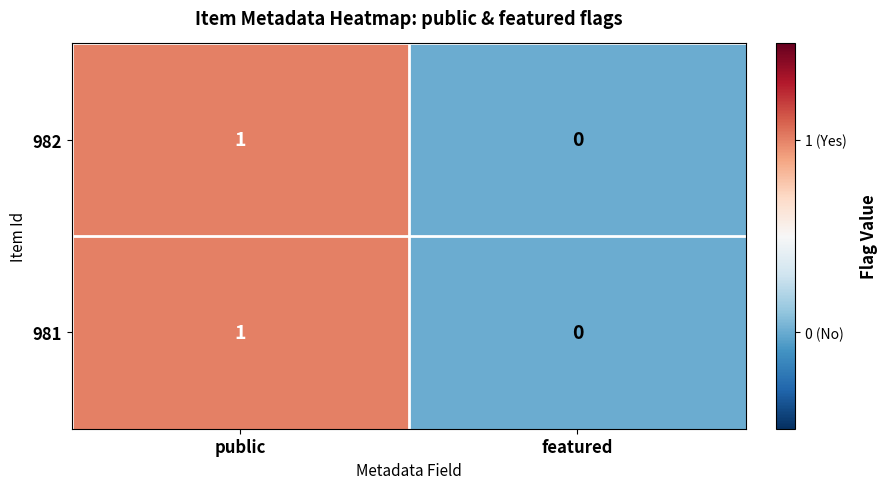

The value of 982 at public is 2. True or false?

False